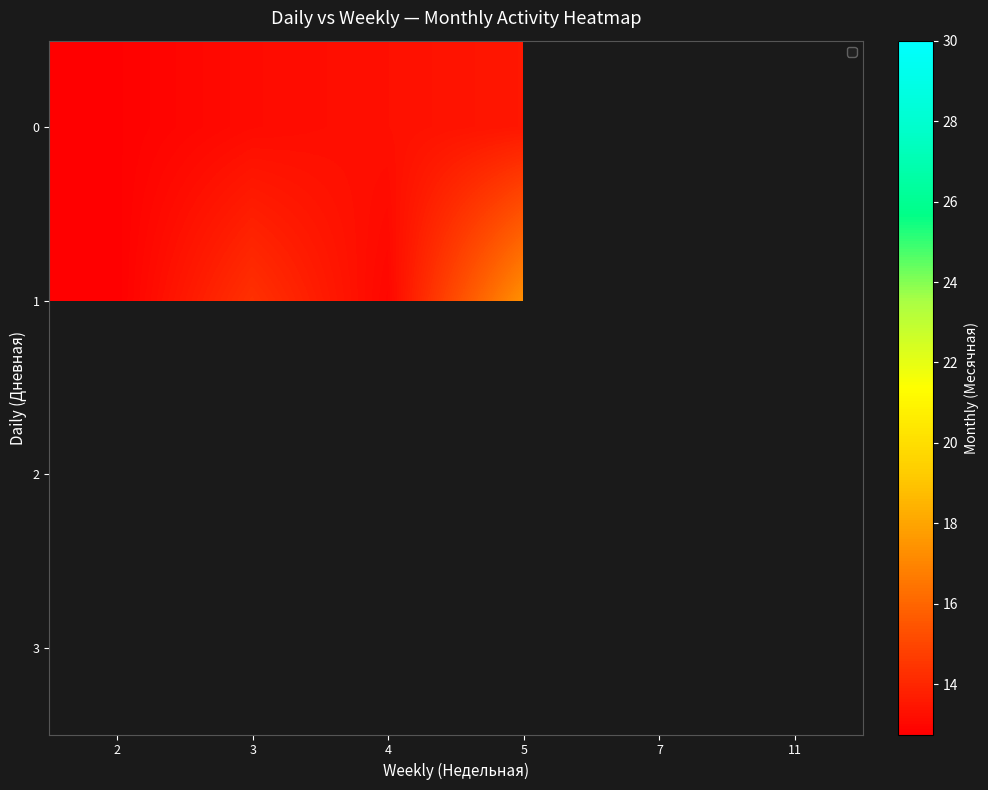

Count the number of data series in this chart.

4